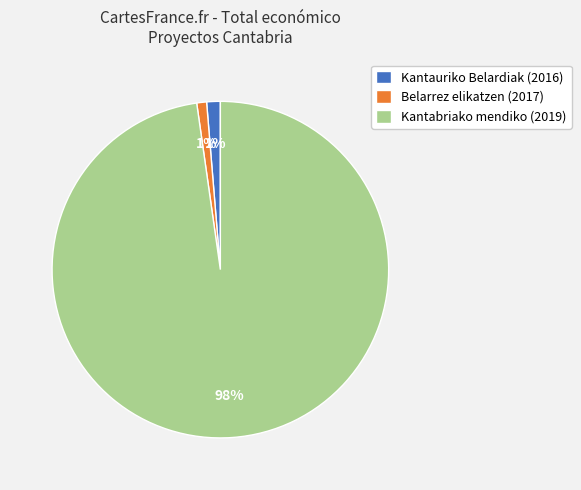

Which slice is the largest?

Kantabriako mendiko (2019)